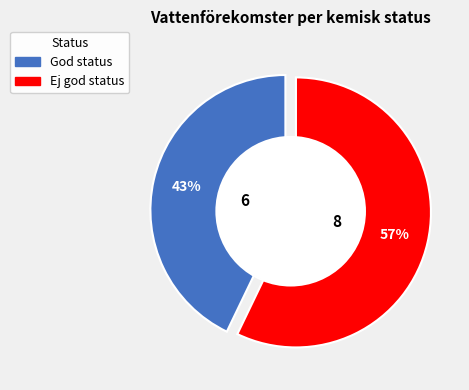

How much of the chart is everything except Ej god status?

42.9%